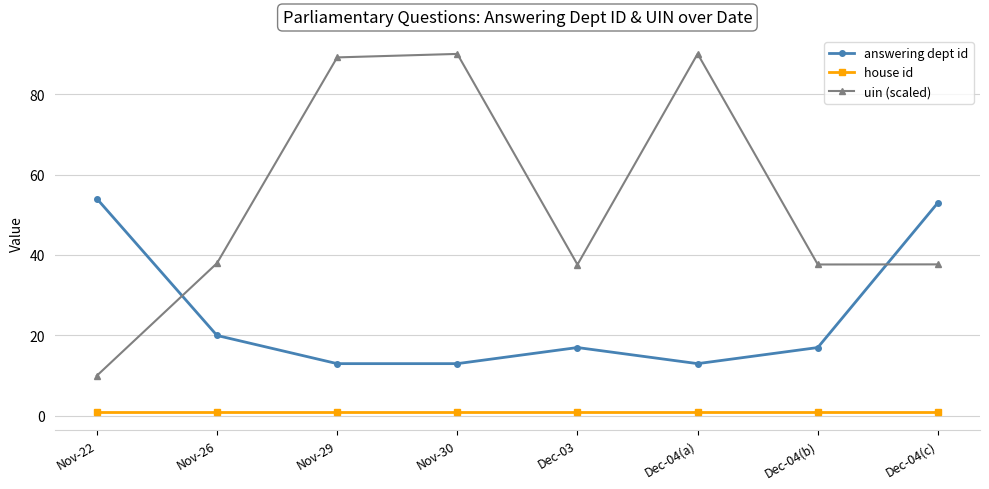

What is the value of the uin (scaled) point at the 3rd from the left?

89.1